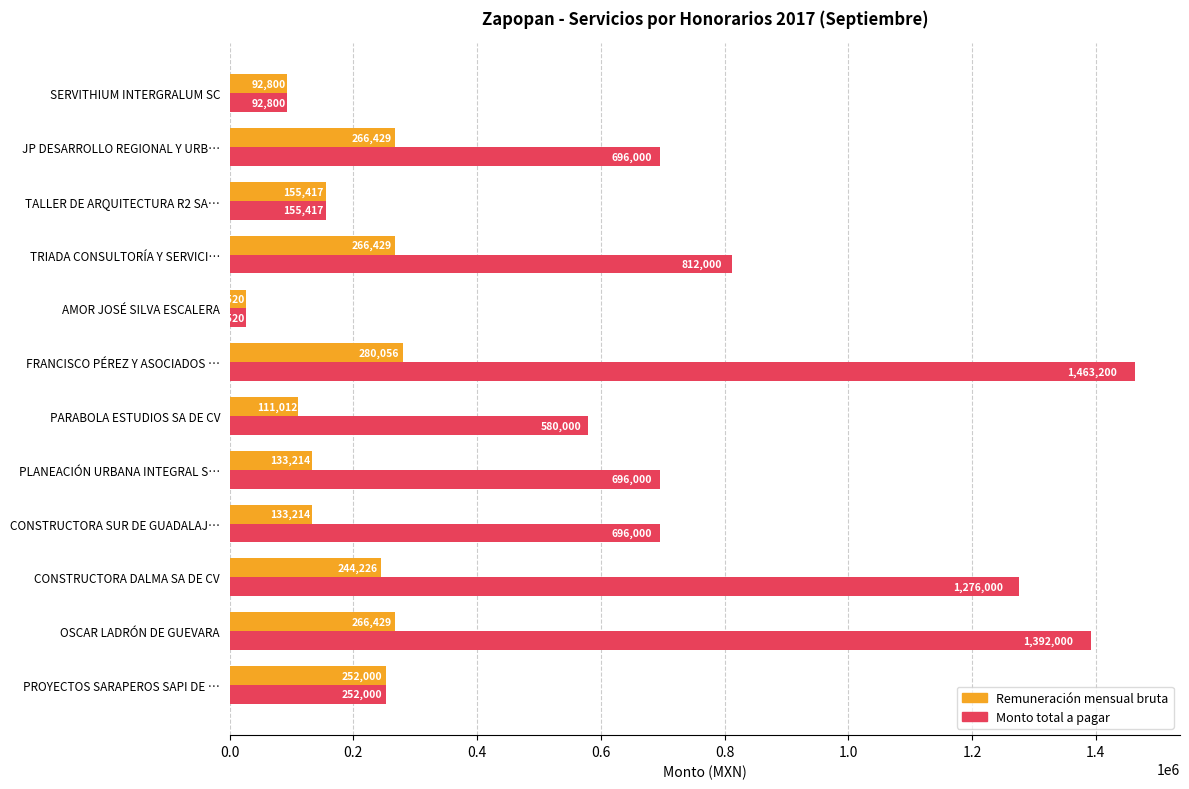

How many data points does each series have?

12